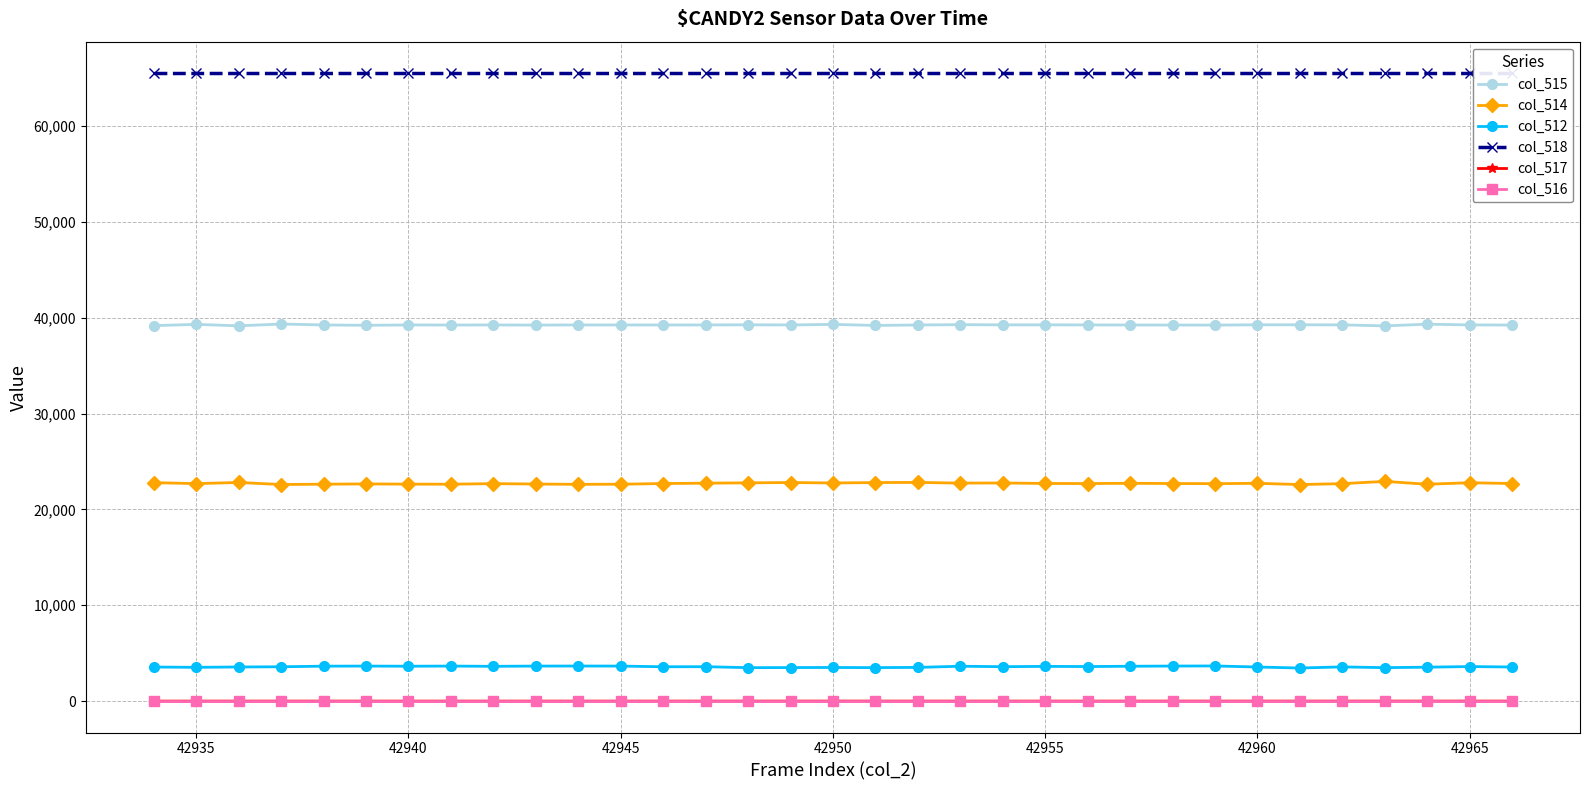

Does the chart display data point markers on the line(s)?

Yes